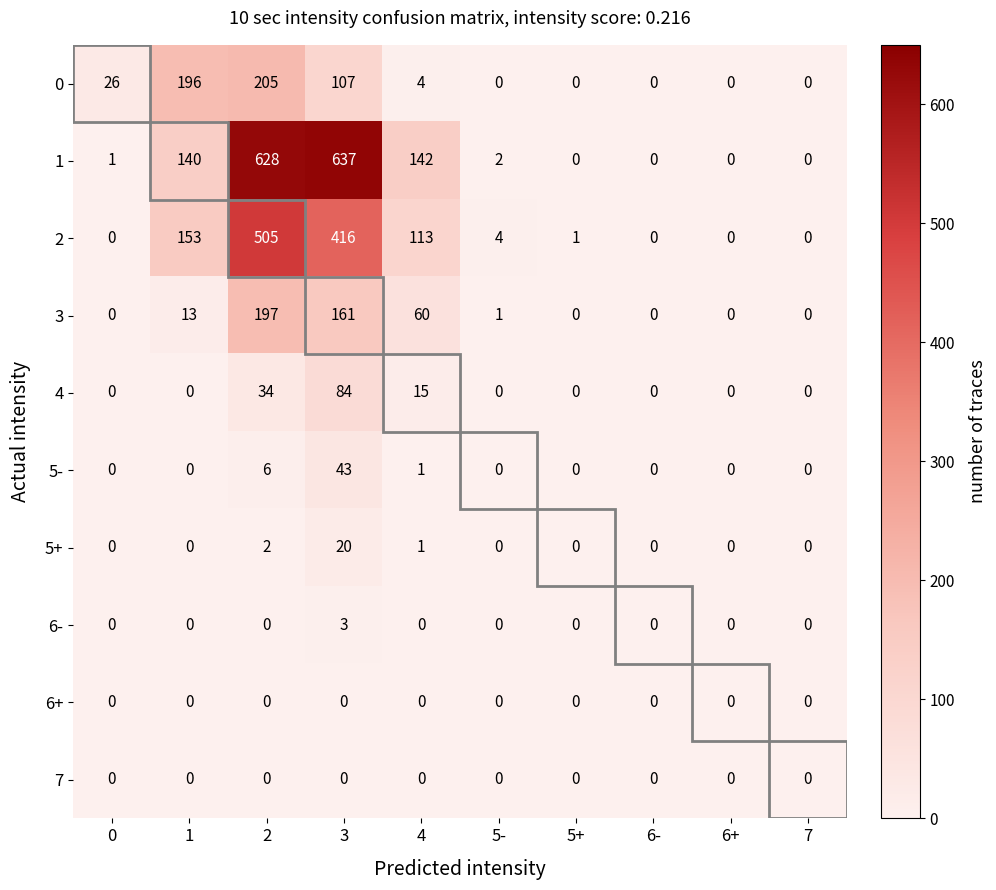

At how many categories does at least one series exceed 537?

2